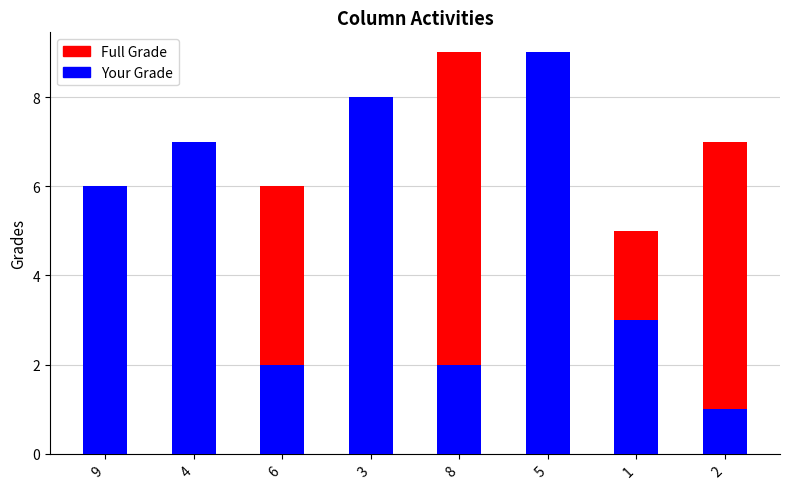

How many distinct data groups are displayed?

2